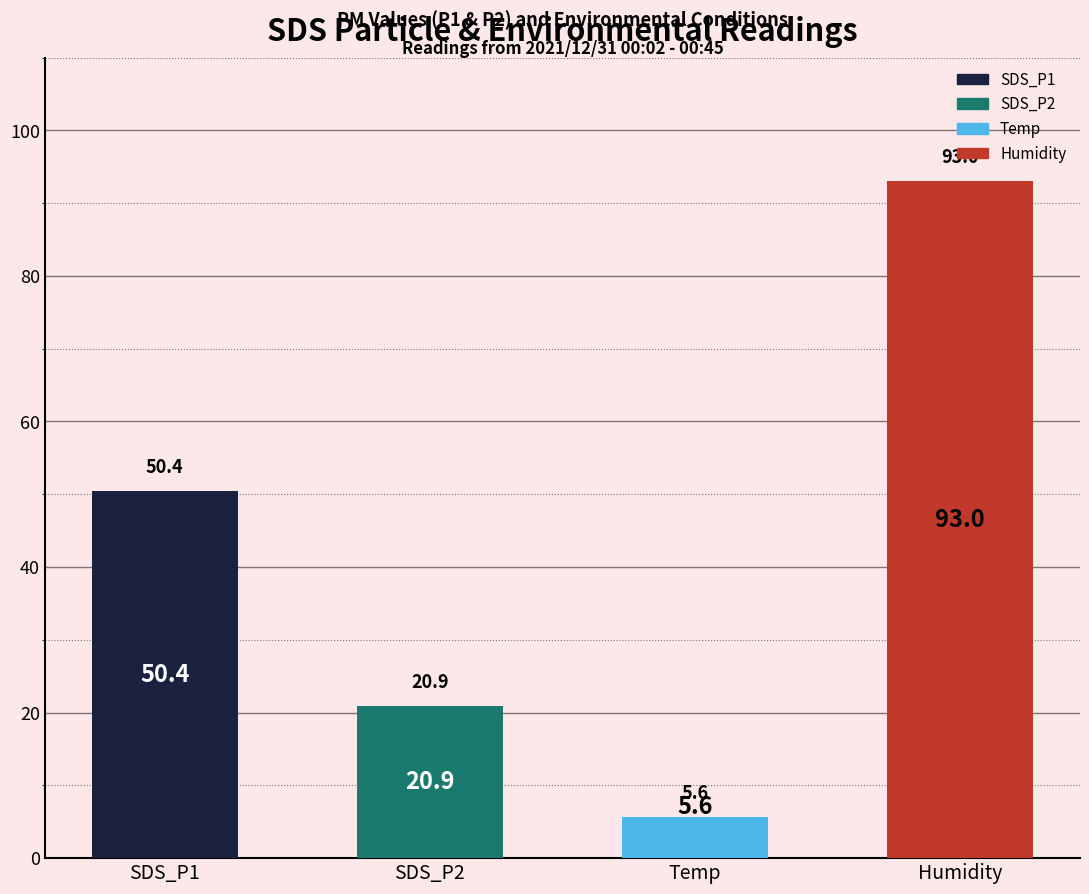

What position from the left is SDS_P2?

2